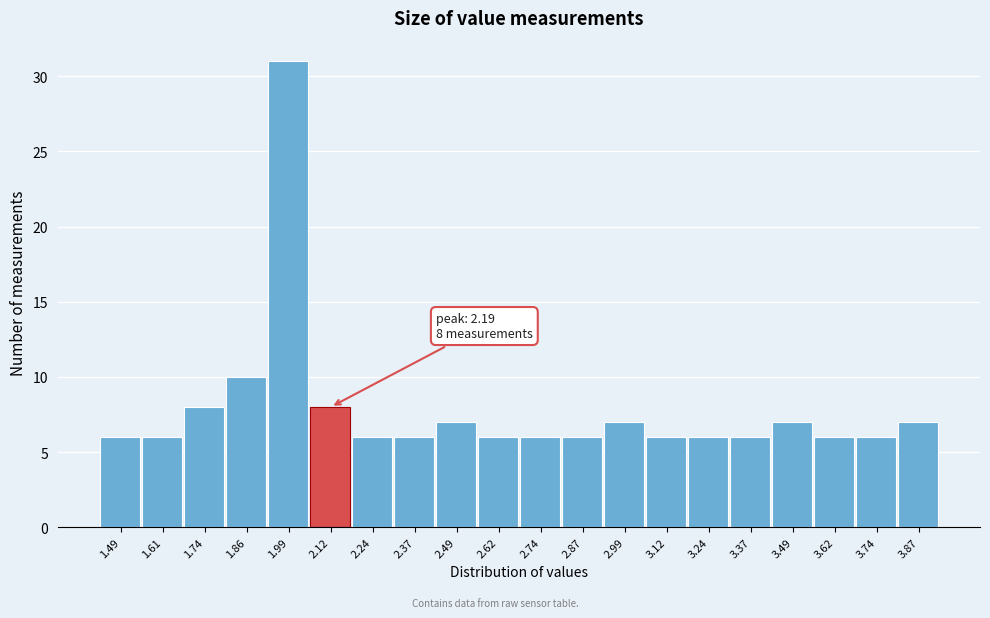

Reading left to right, what are all the values shown in this chart?

6	6	8	10	31	8	6	6	7	6	6	6	7	6	6	6	7	6	6	7